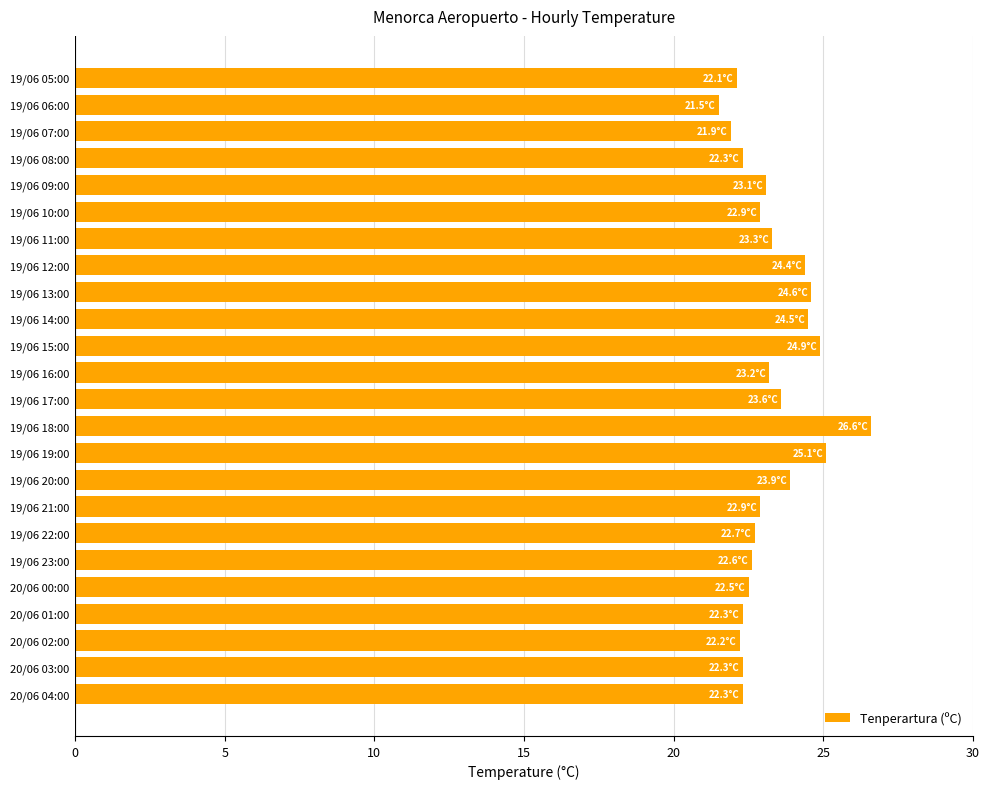

What is the minimum value shown in the chart?

21.5